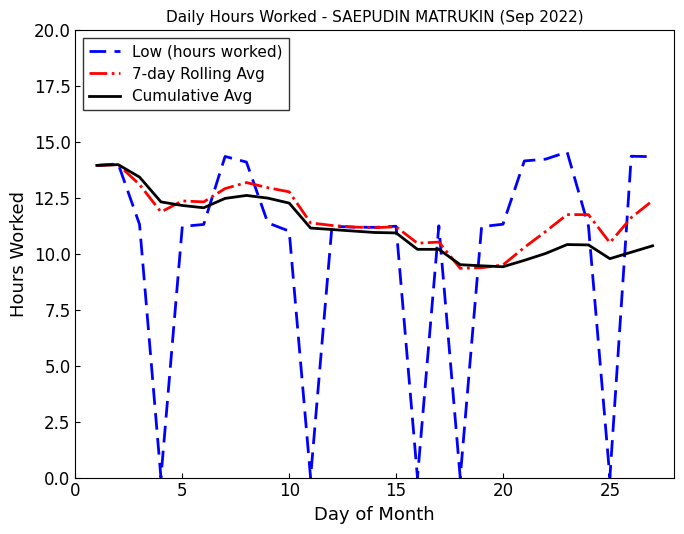

What is the greatest value displayed?

14.6